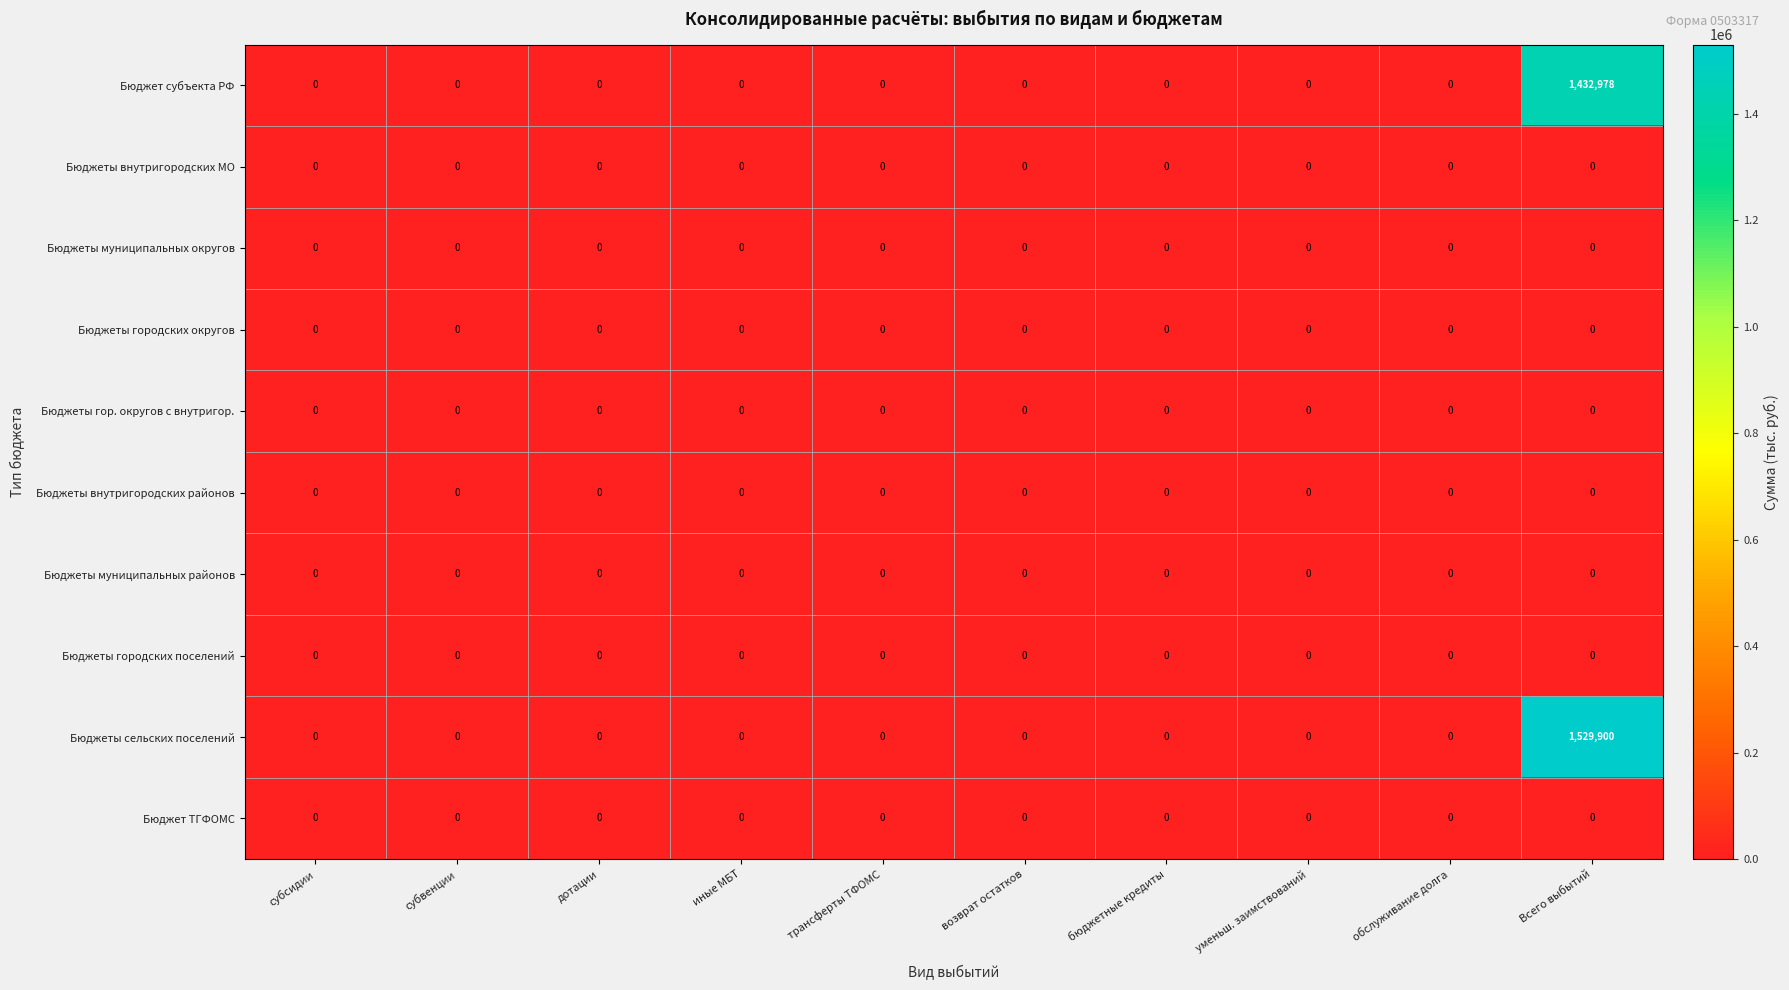

Count the number of data series in this chart.

10